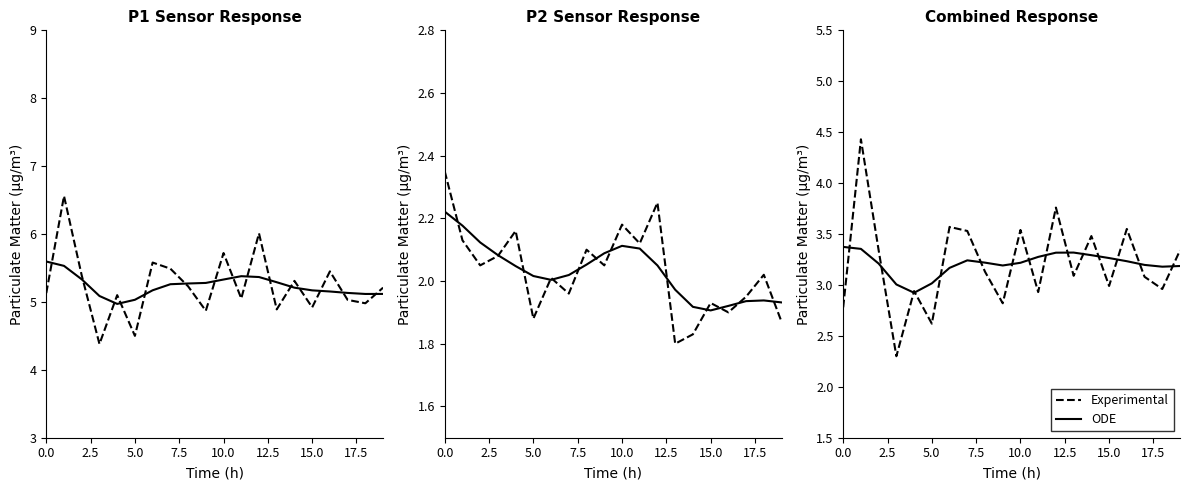

How many times do Experimental and ODE cross each other?

15